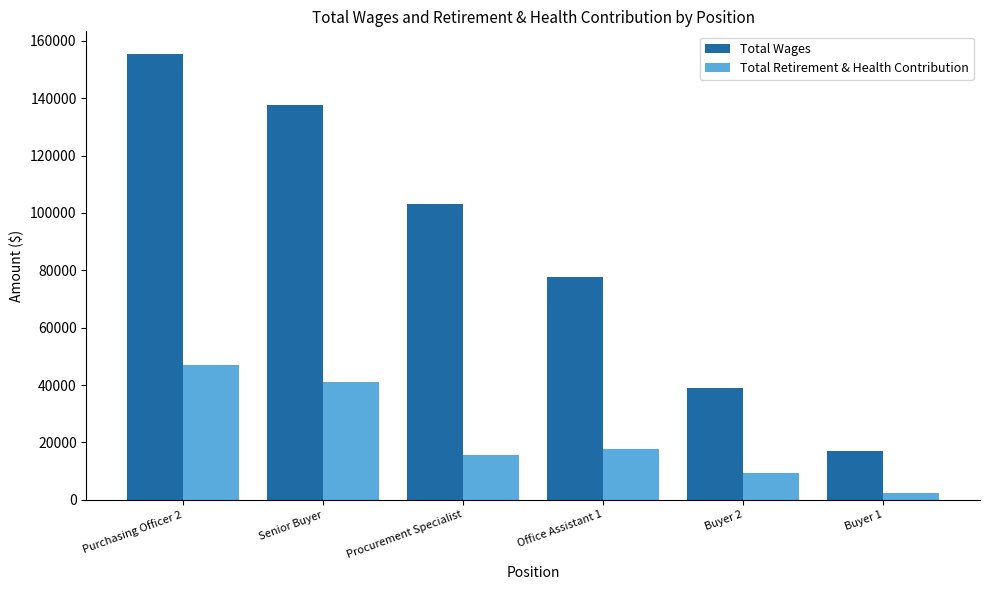

What position from the left is Office Assistant 1?

4